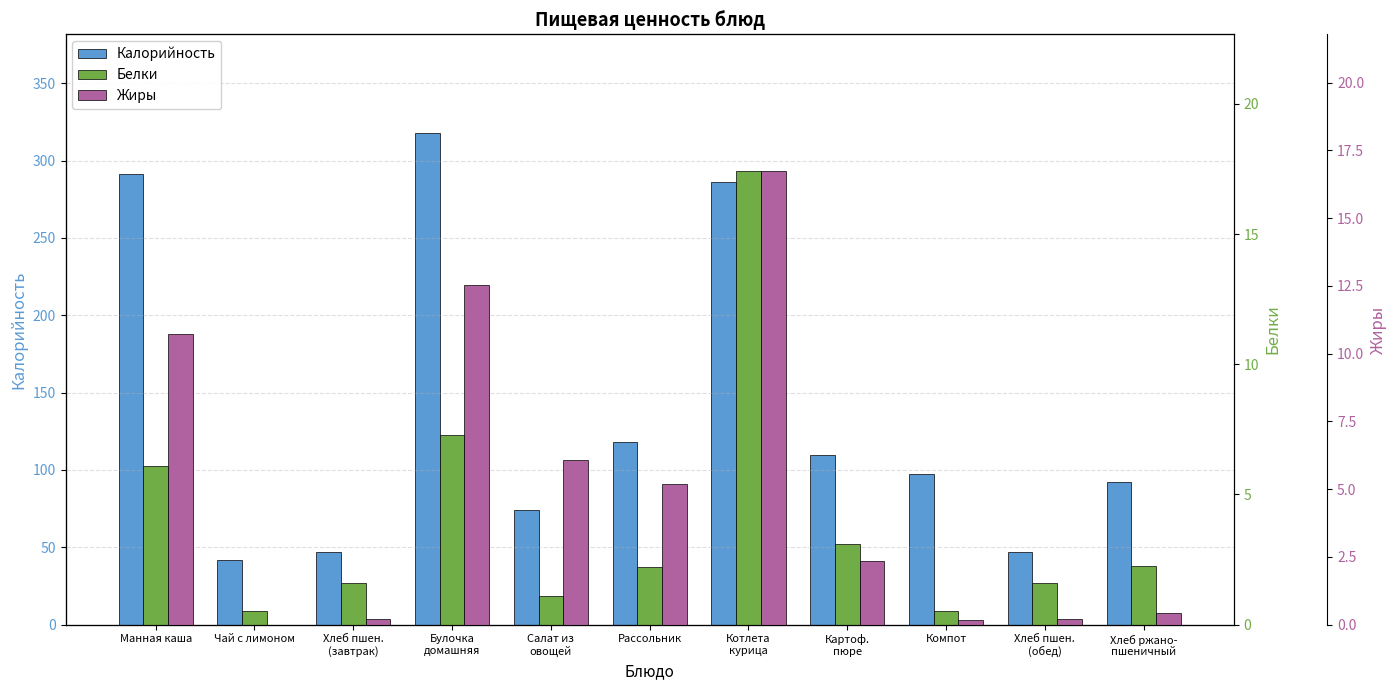

How many bars are there in total?

33